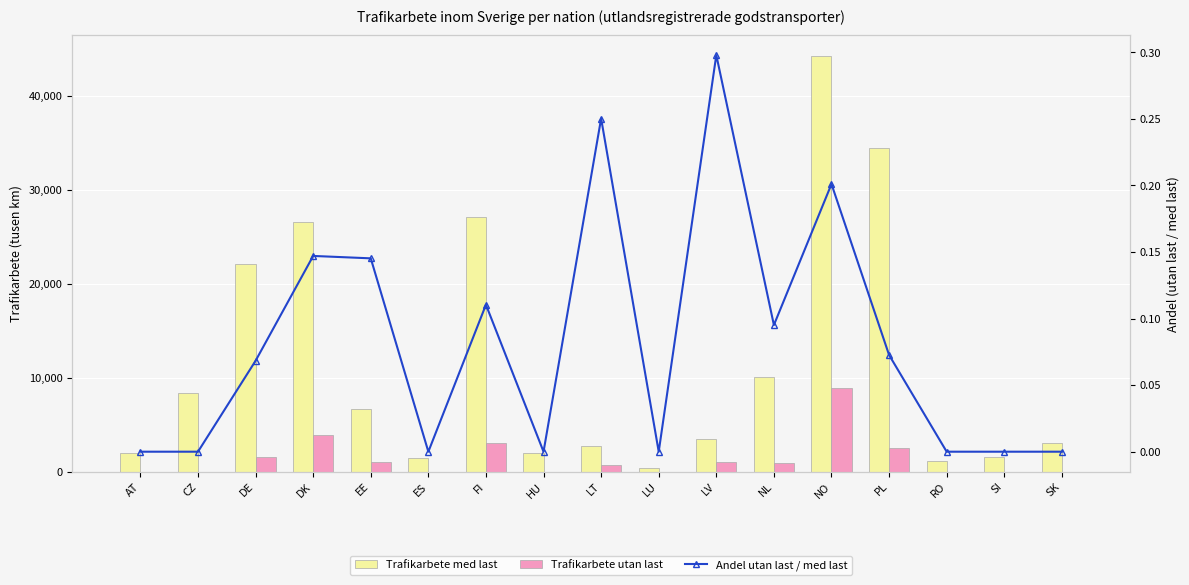

Rank the categories by Trafikarbete med last value from lowest to highest.

LU, RO, ES, SI, AT, HU, LT, SK, LV, EE, CZ, NL, DE, DK, FI, PL, NO